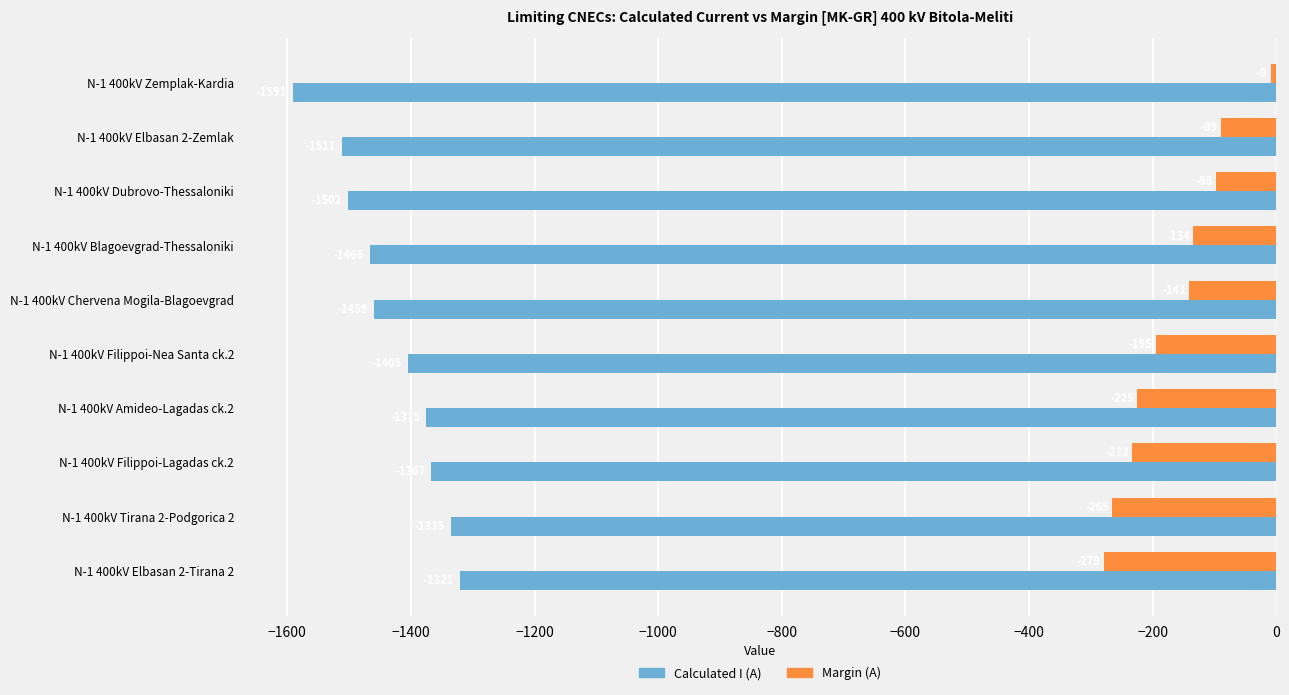

The Calculated I (A) series shows -2117 at N-1 400kV Elbasan 2-Tirana 2. True or false?

False